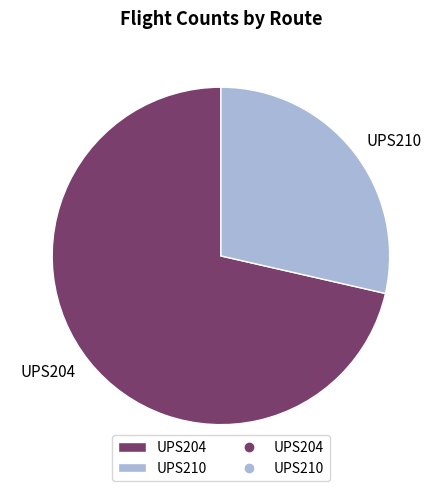

Combined, do UPS210 and UPS204 account for over 50%?

Yes